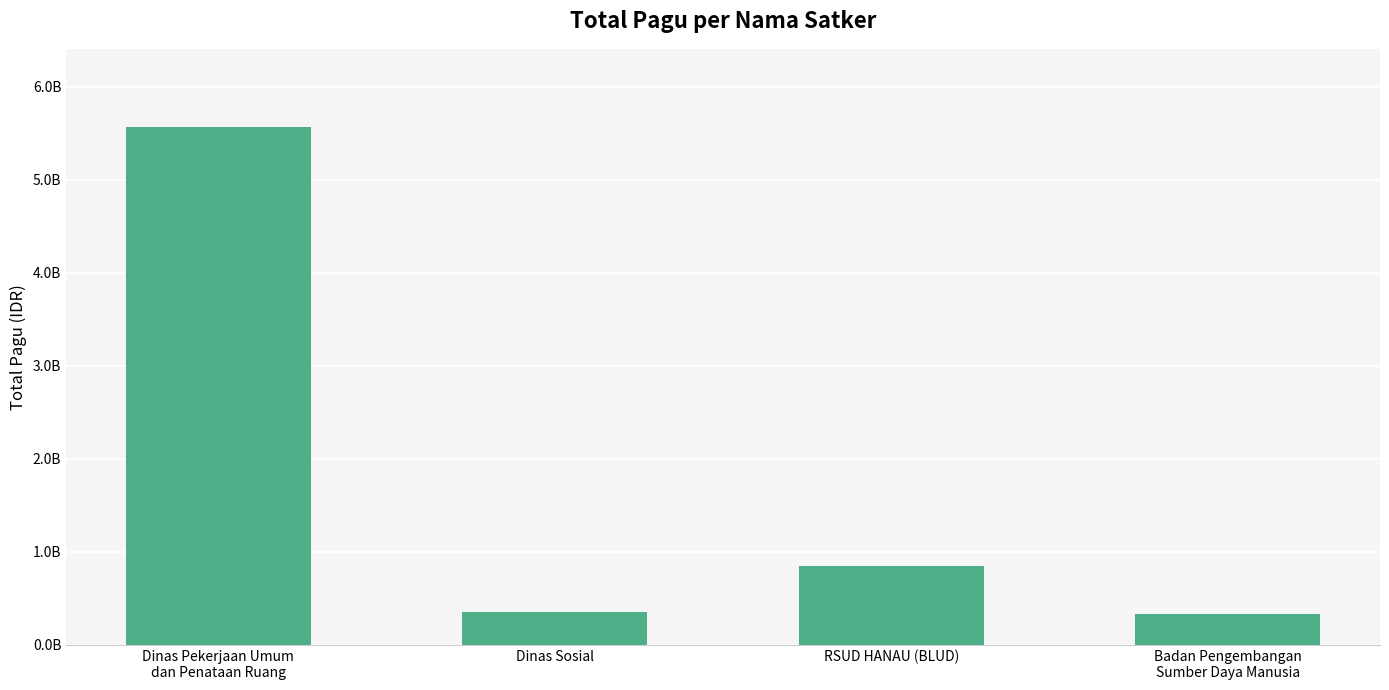

Are the bars grouped side by side (vs. stacked)?

No